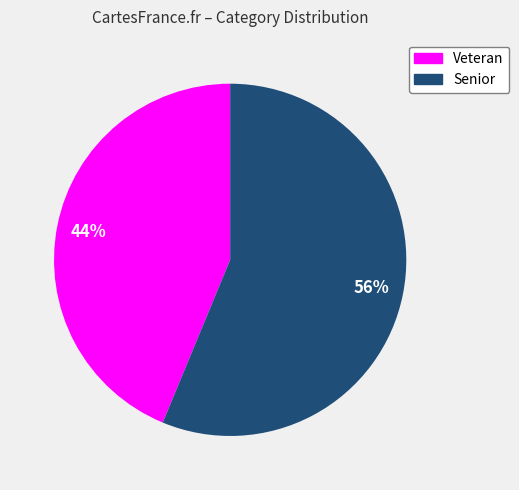

Count the number of slices in the pie.

2